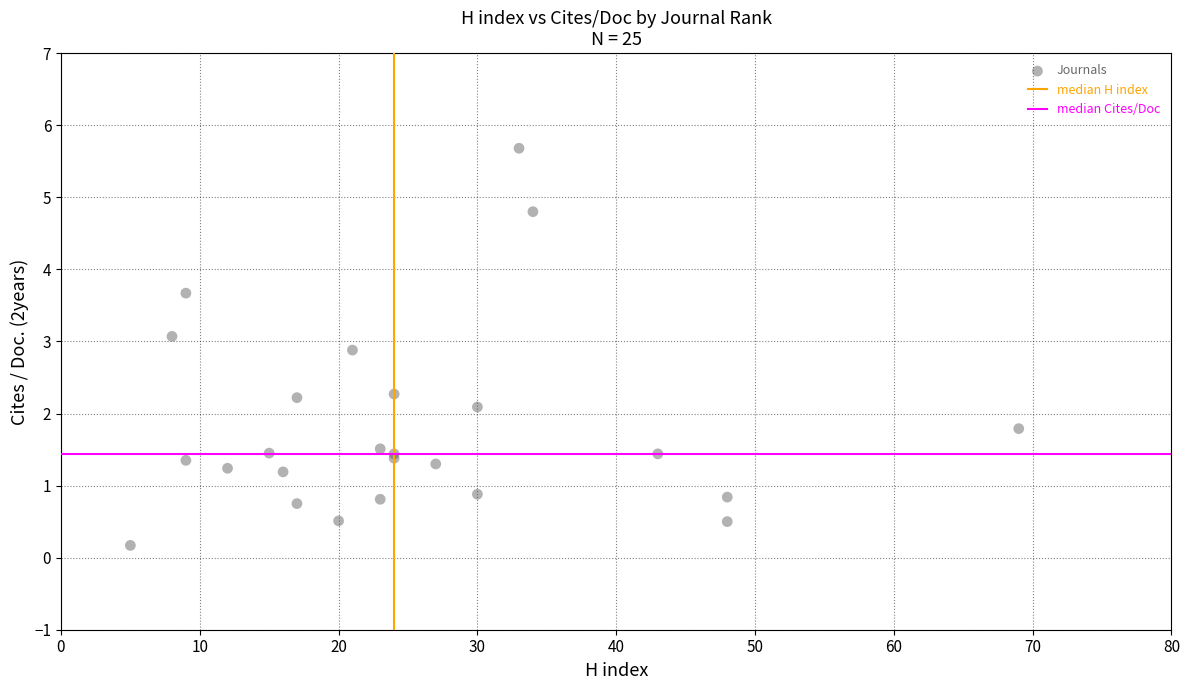

What Y value in the scatter plot is closest to 2?

2.1